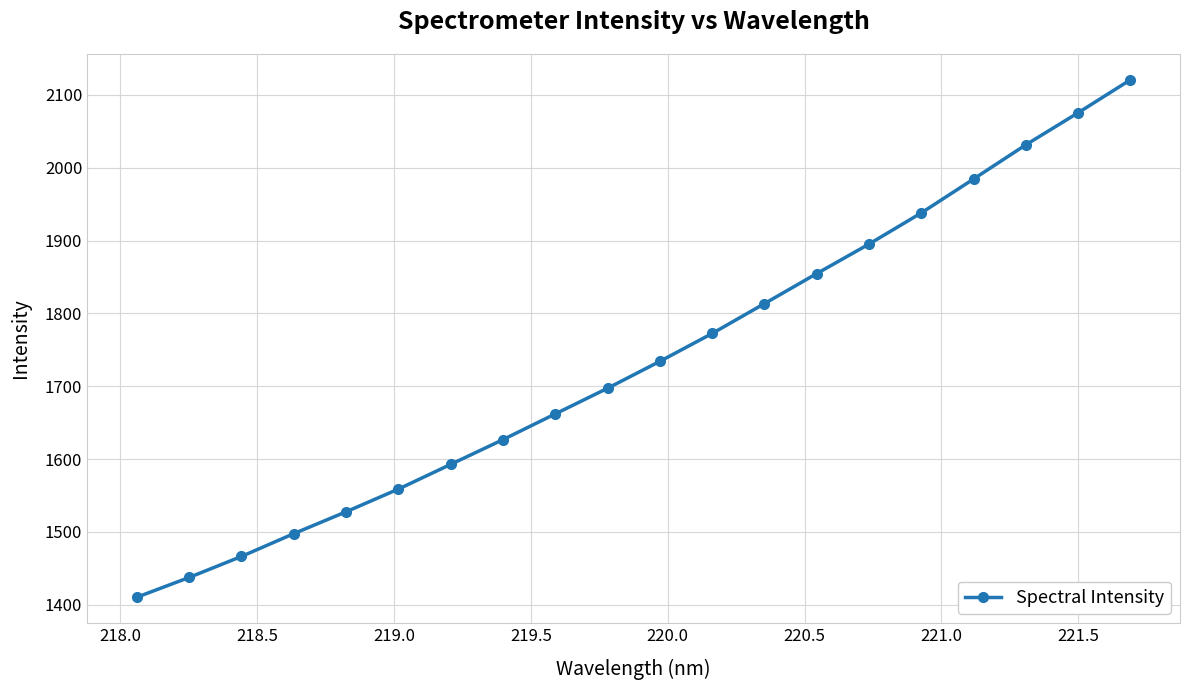

What is the minimum value shown in the chart?

1410.2